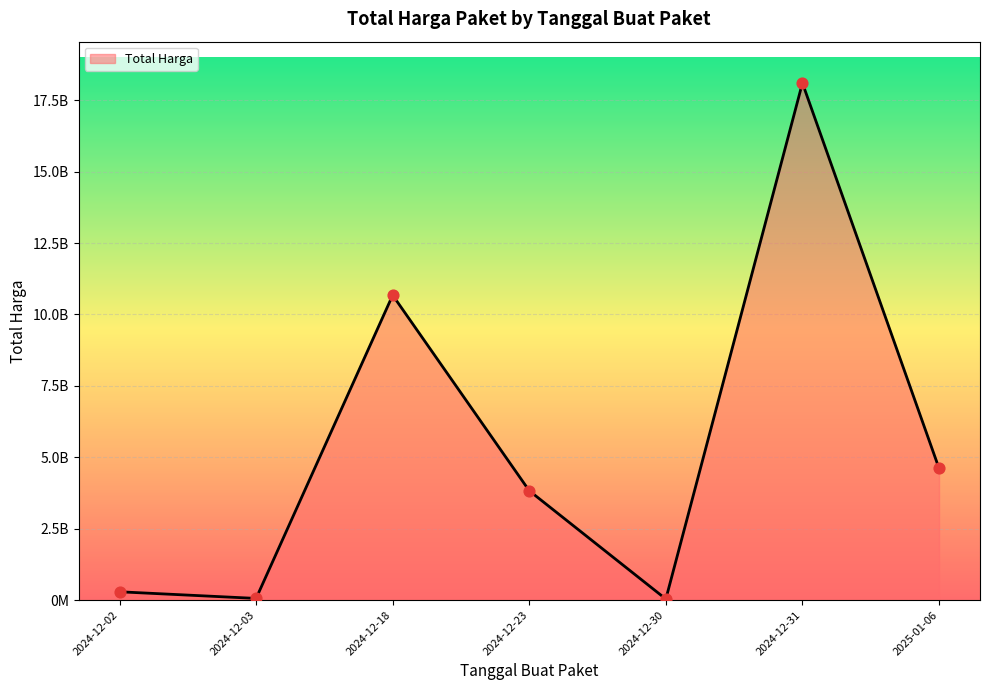

Between 2024-12-02 and 2024-12-31, which is larger?

2024-12-31